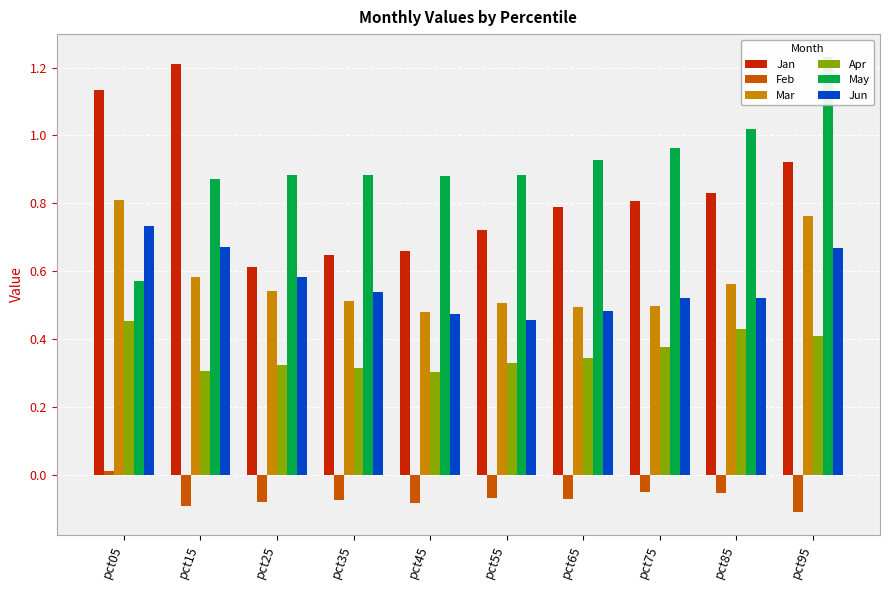

Are the bars horizontal?

No